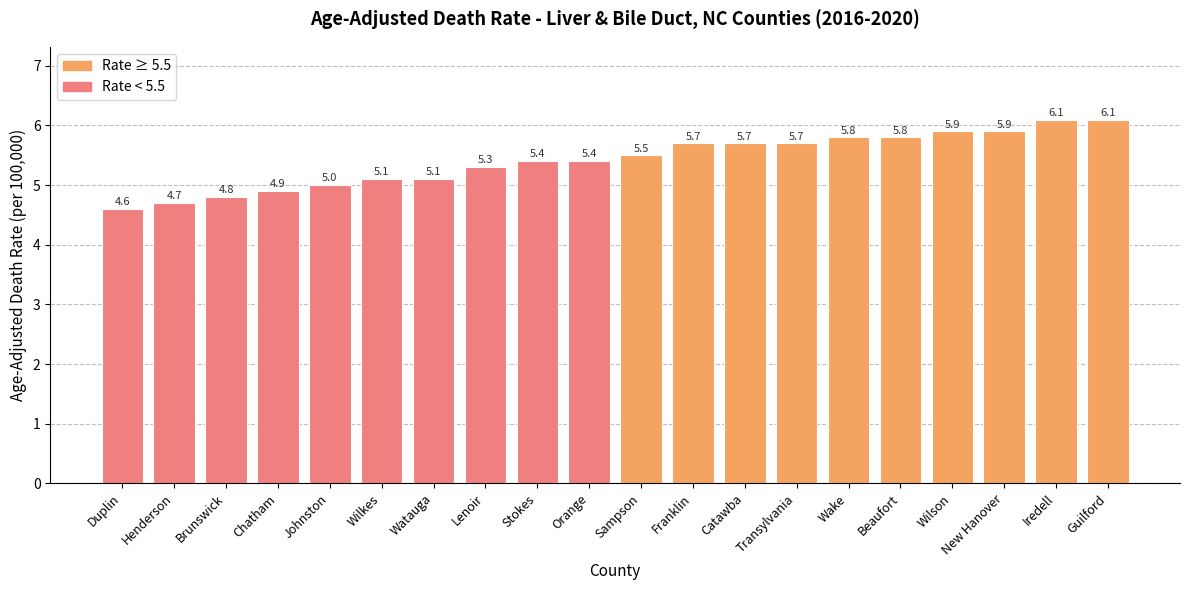

Does the chart contain stacked bars?

No